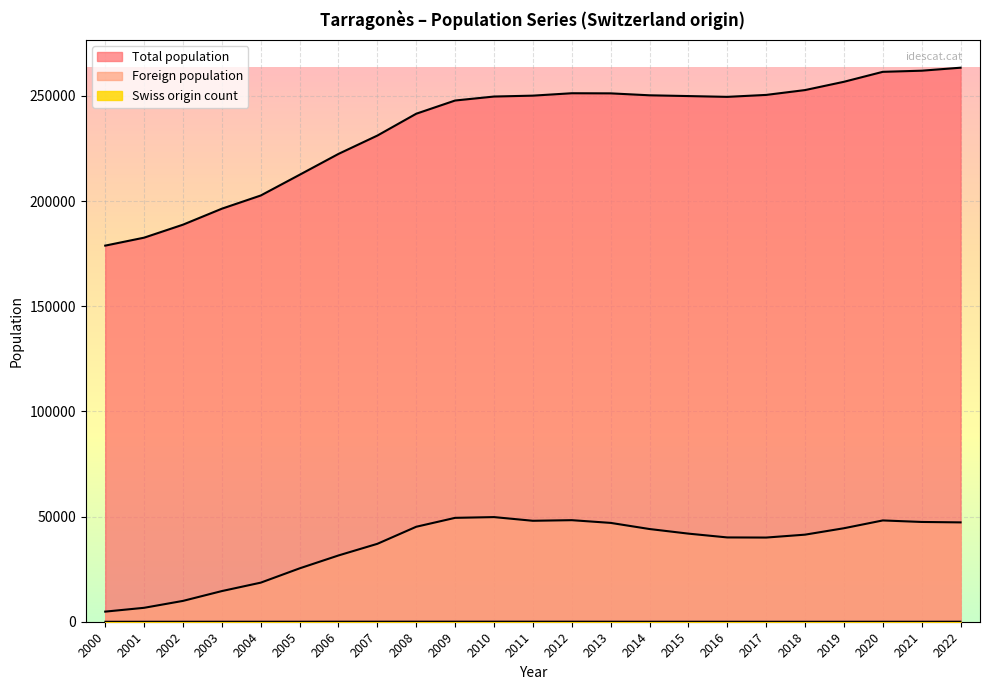

True or false: Foreign population has a value of 32939 at 2011.

False